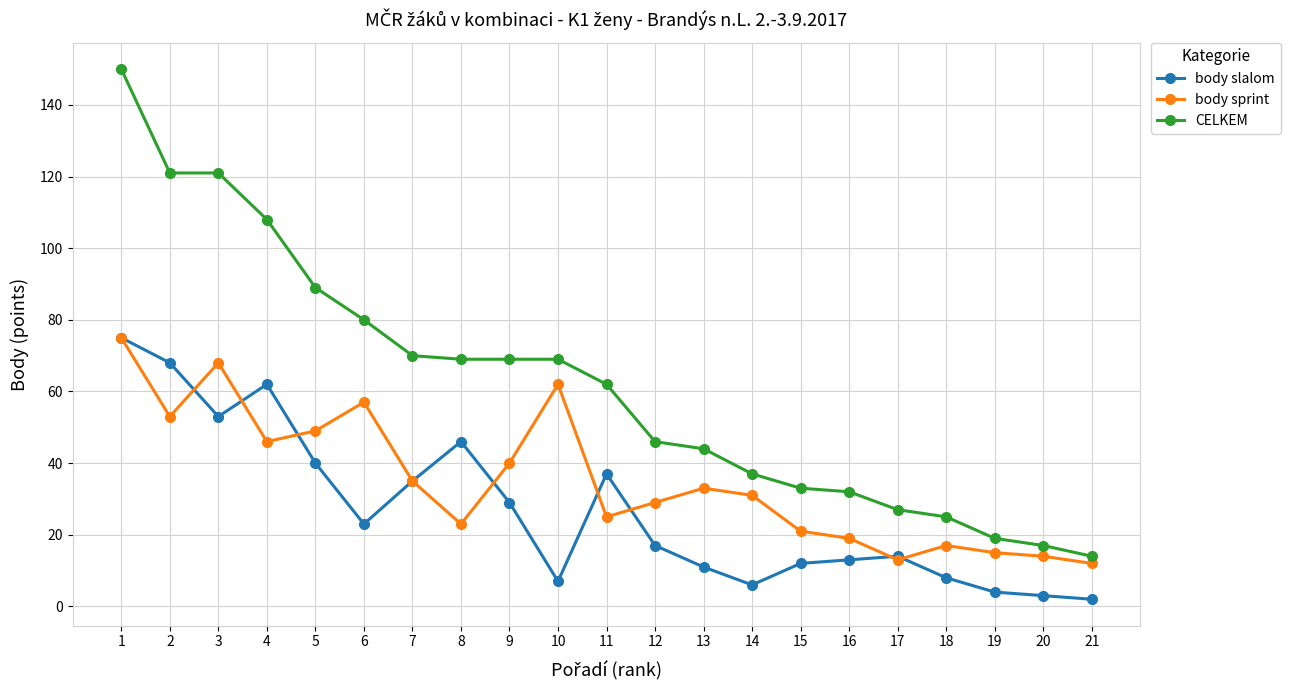

Reading left to right, list all the values displayed in this chart.

body slalom: 1=75	2=68	3=53	4=62	5=40	6=23	7=35	8=46	9=29	10=7	11=37	12=17	13=11	14=6	15=12	16=13	17=14	18=8	19=4	20=3	21=2
body sprint: 1=75	2=53	3=68	4=46	5=49	6=57	7=35	8=23	9=40	10=62	11=25	12=29	13=33	14=31	15=21	16=19	17=13	18=17	19=15	20=14	21=12
CELKEM: 1=150	2=121	3=121	4=108	5=89	6=80	7=70	8=69	9=69	10=69	11=62	12=46	13=44	14=37	15=33	16=32	17=27	18=25	19=19	20=17	21=14